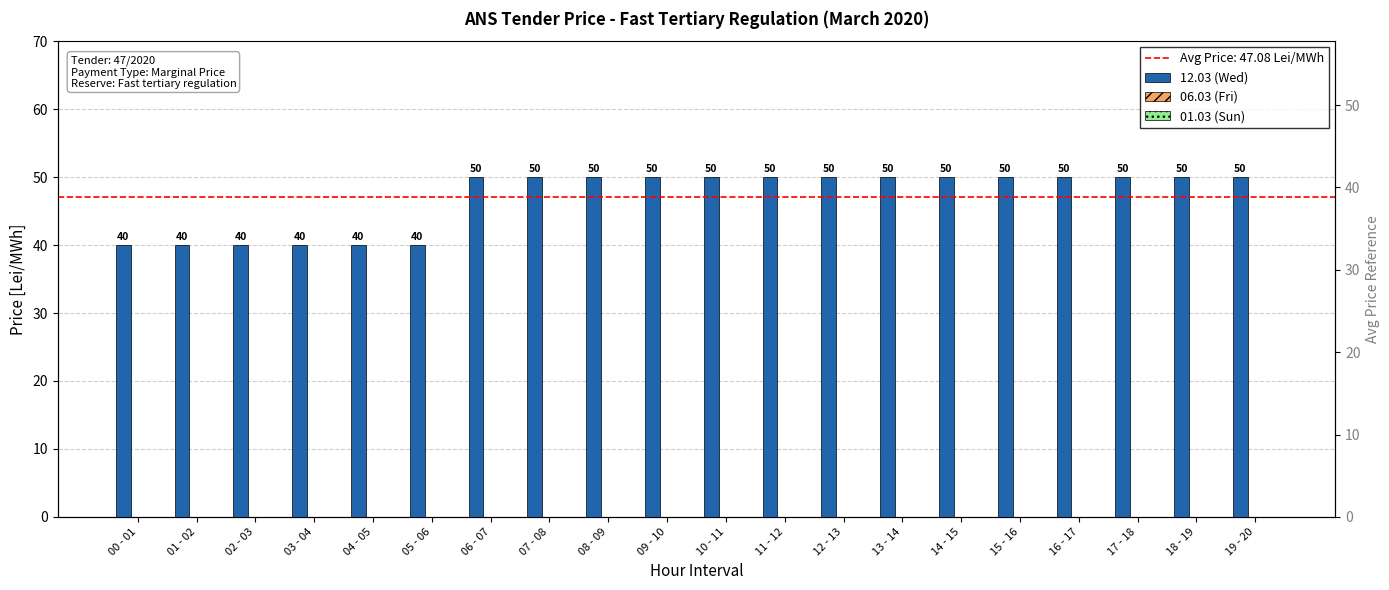

Which series has the largest range (max minus min)?

12.03 (Wed)